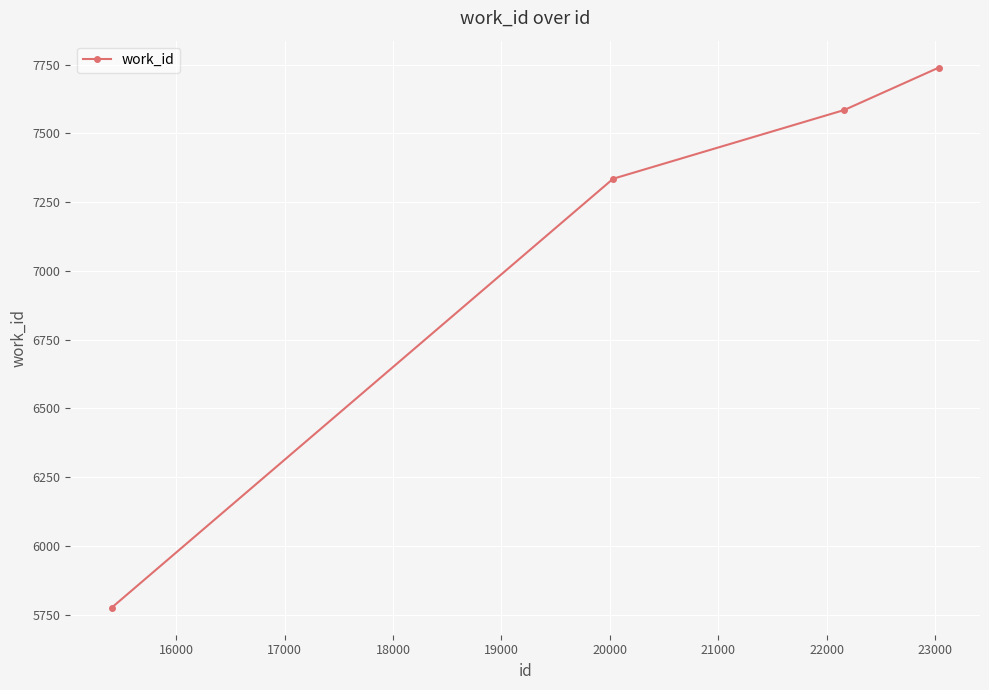

Is this an area chart (filled region under the line)?

No